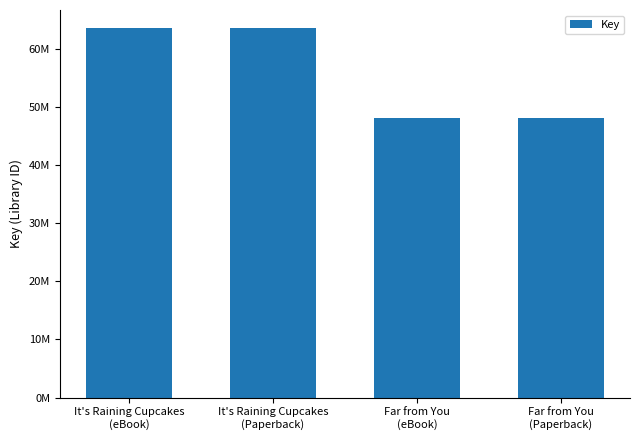

What is the ratio of the value at Far from You
(Paperback) to the value at Far from You
(eBook)?

1.0